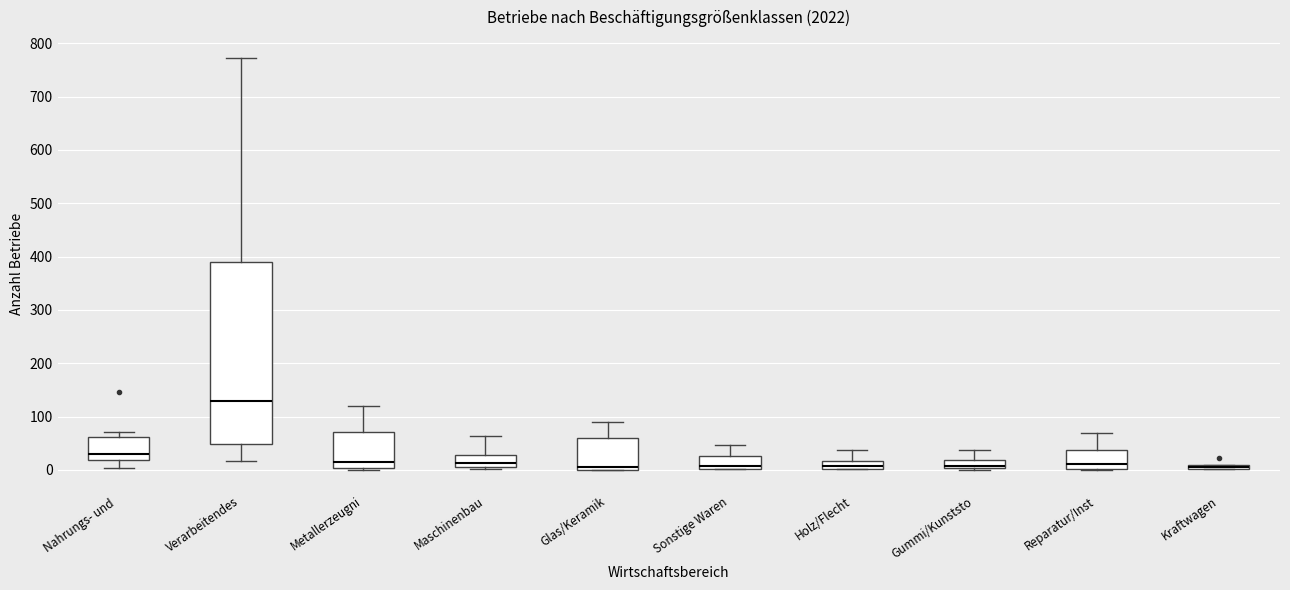

Where is the lower edge of the box for Reparatur/Inst on the y-axis? The values are not printed on the chart, so give them approximately, as read against the axis.

0